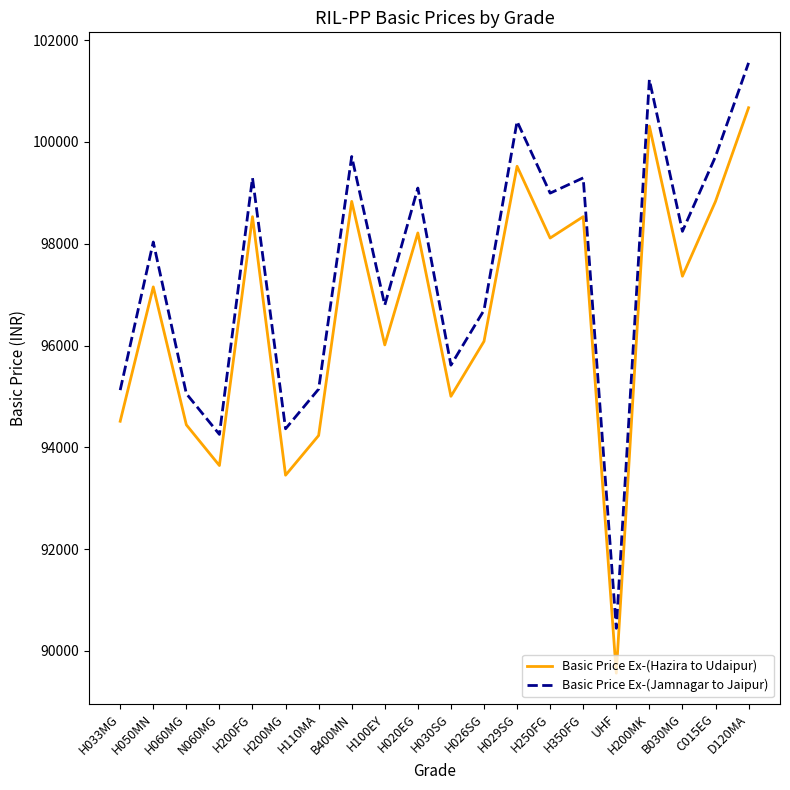

At which label does Basic Price Ex-(Jamnagar to Jaipur) first exceed 98244?

H200FG